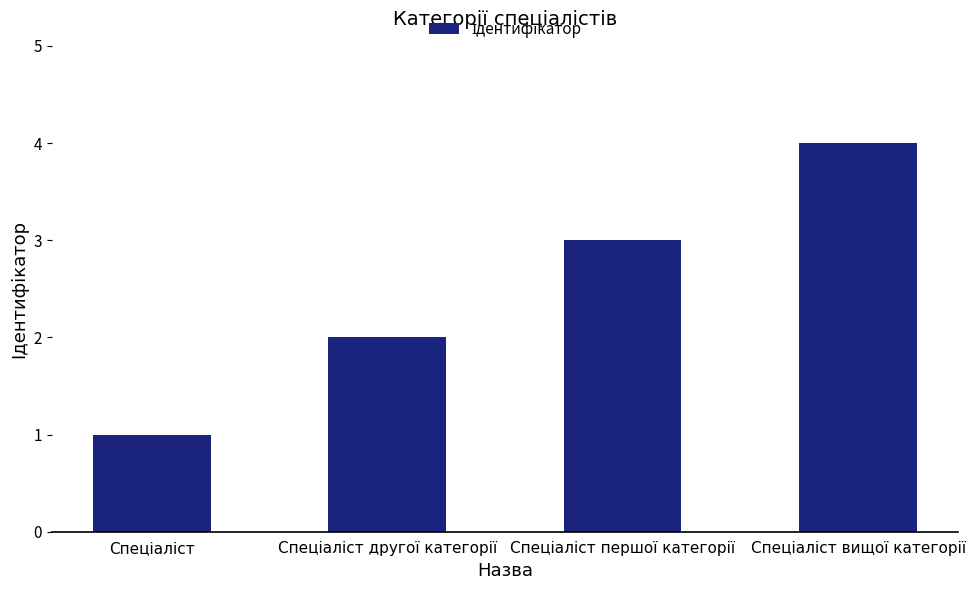

How many series are shown in this chart?

1